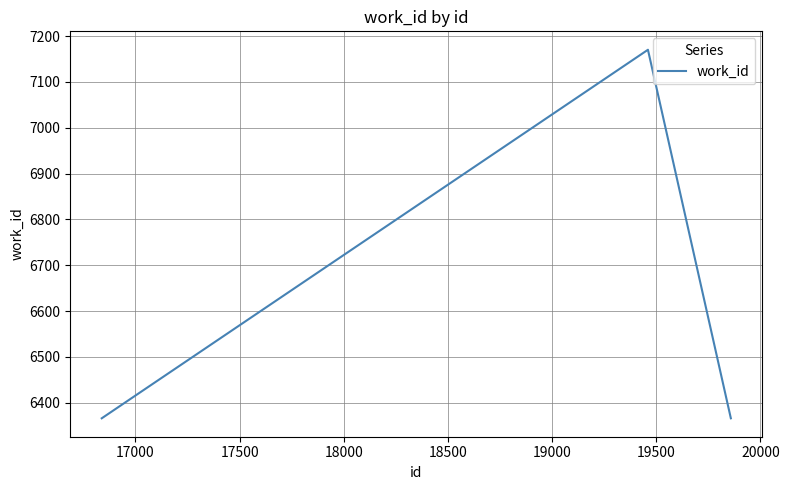

What is the smallest value displayed?

6366